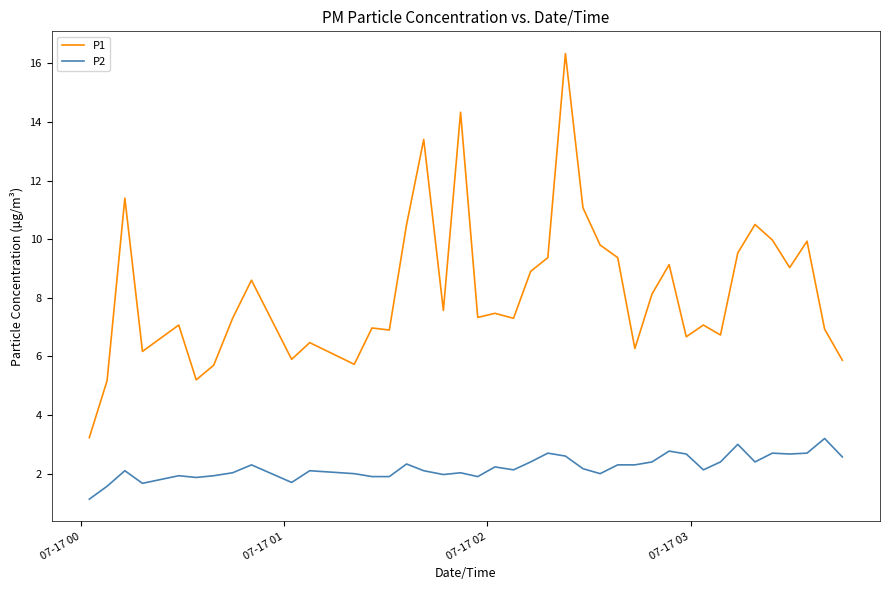

True or false: P1 and P2 cross at least once.

False